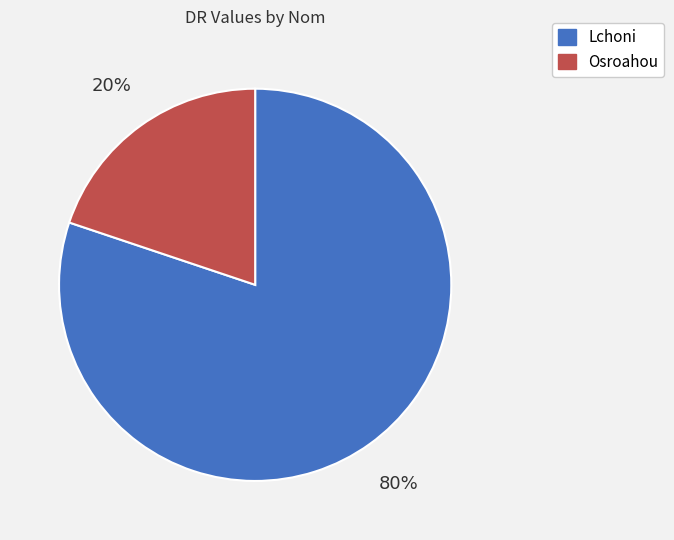

Which slice is the largest?

Lchoni